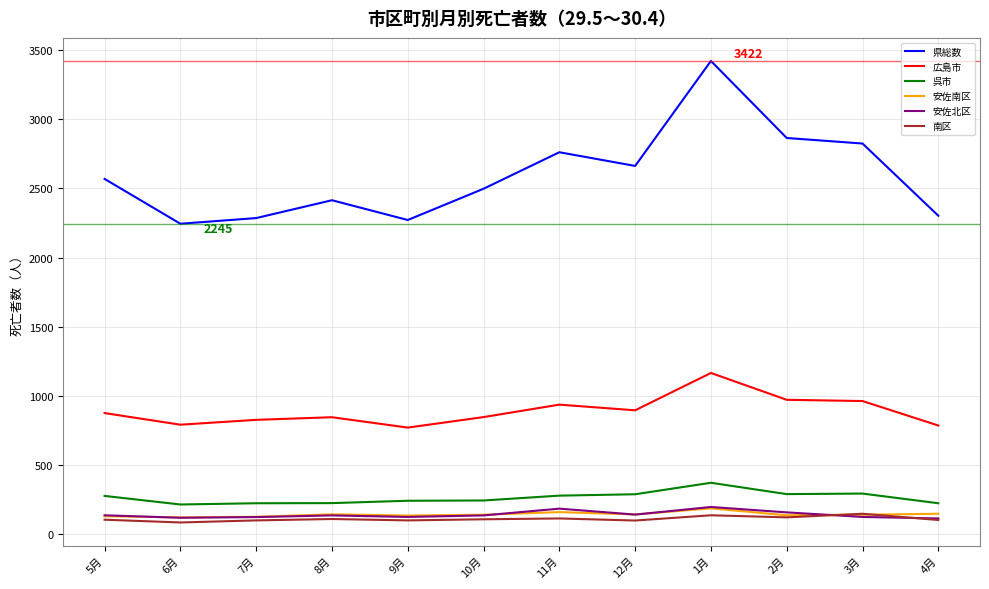

What is the greatest value displayed?

3422